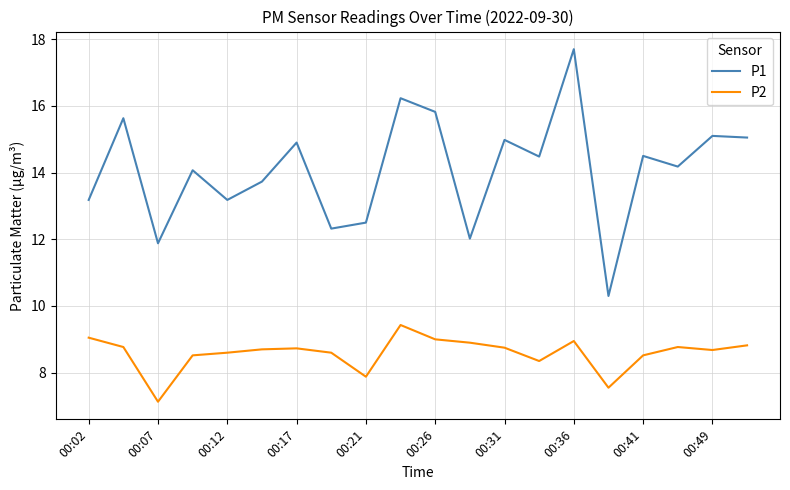

List the series in order of their peak value, highest first.

P1, P2